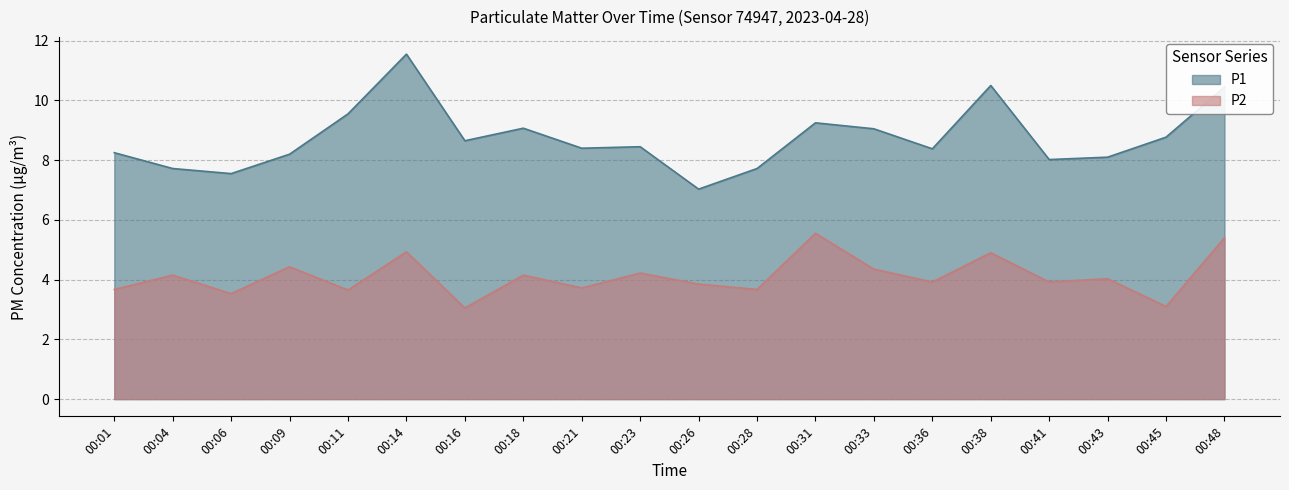

What are all the series names shown in the legend?

P1, P2